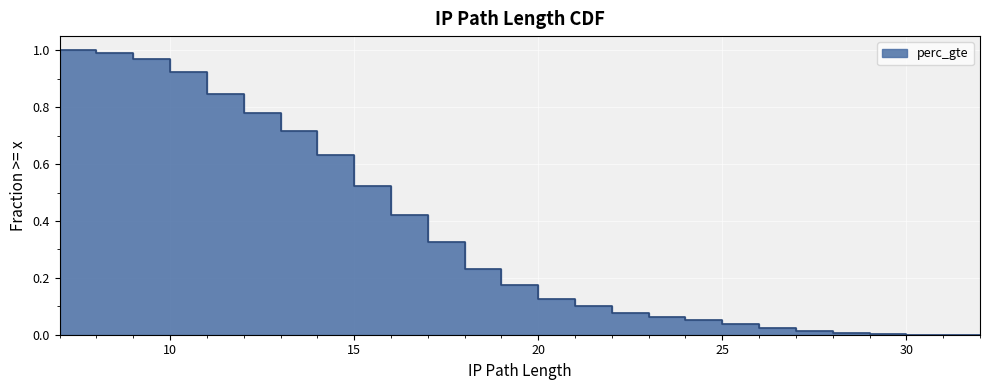

What is the value of the 9th point from the left?

0.5